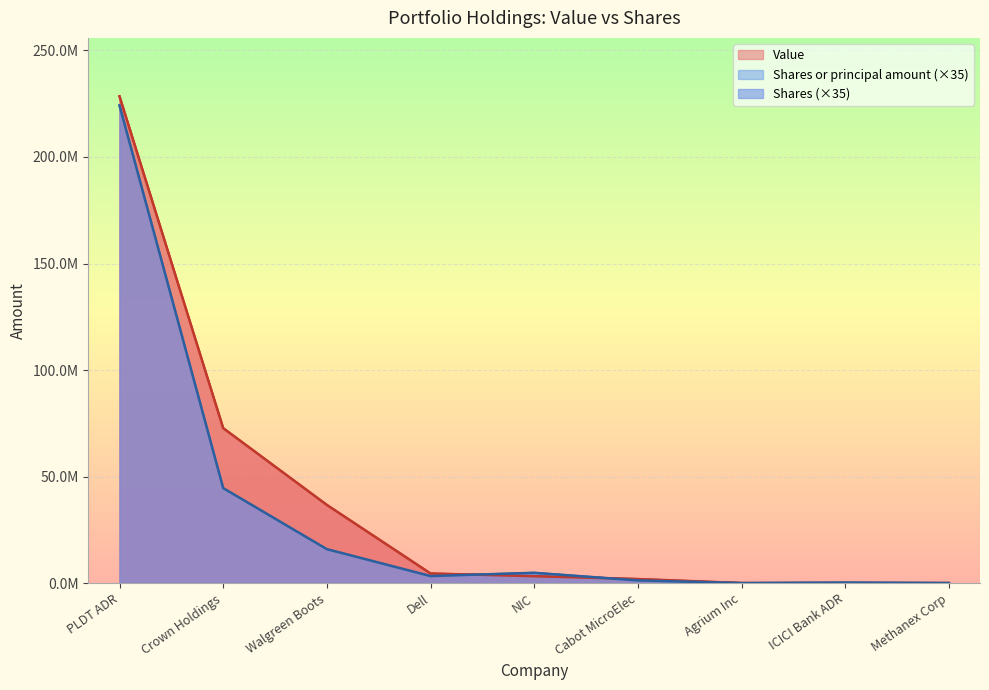

How many data points in Shares or principal amount are less than 3295180?

4